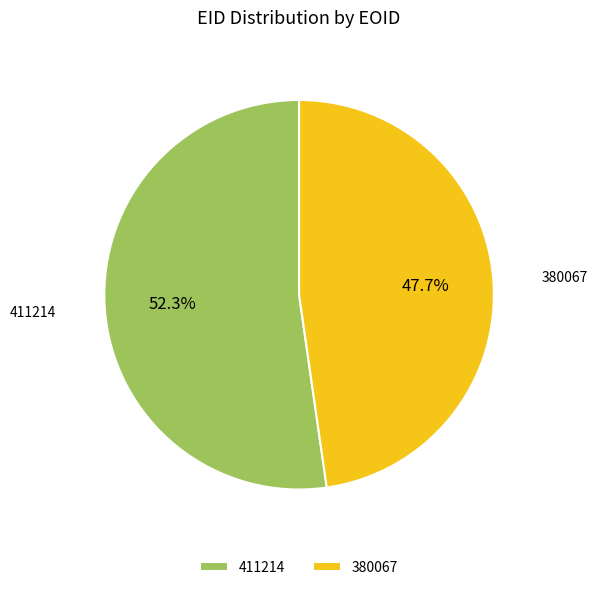

What portion of the pie excludes 380067?

52.3%